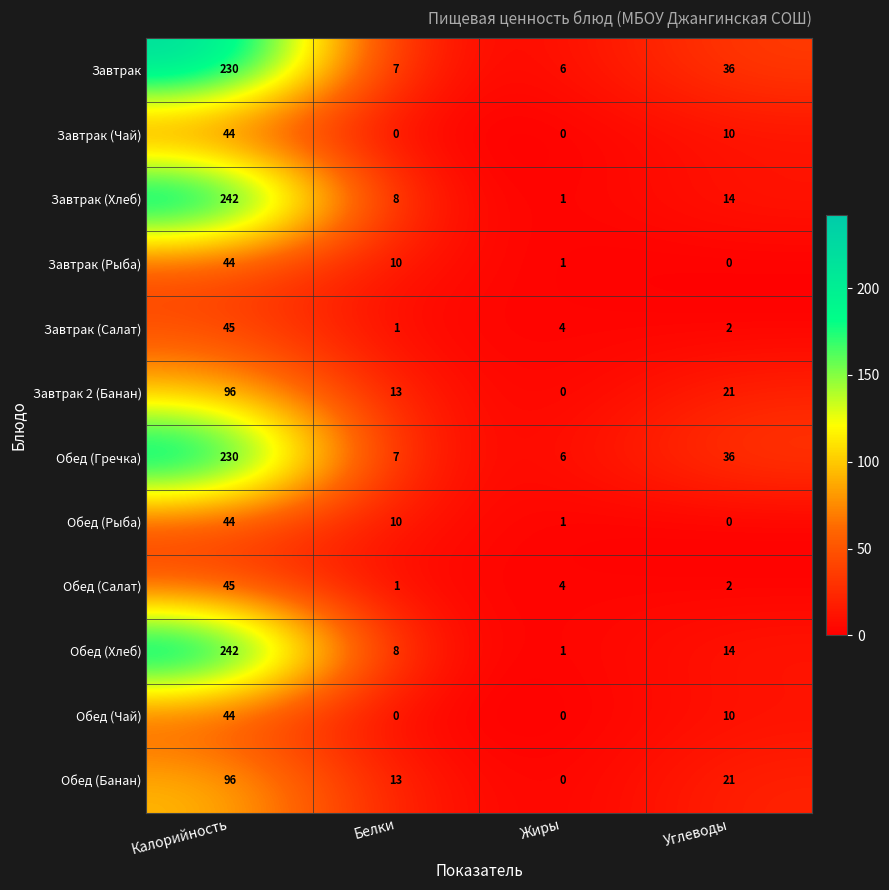

What value does the Завтрак series have at Белки?

7